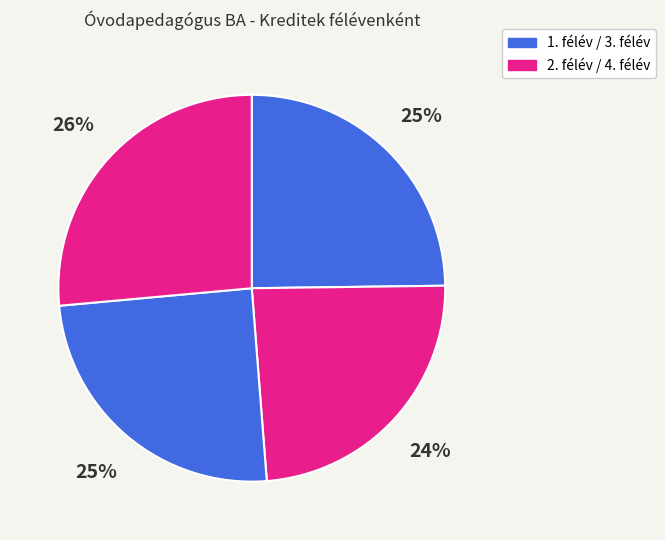

How many segments does this pie chart have?

4